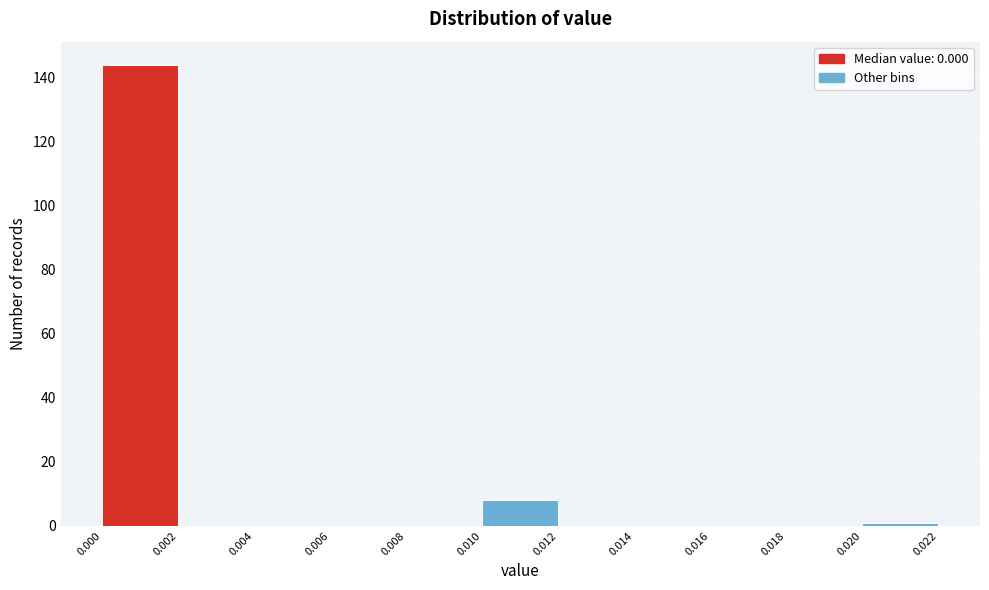

Over which range of the x-axis is the bar tallest?

0.000 to 0.002